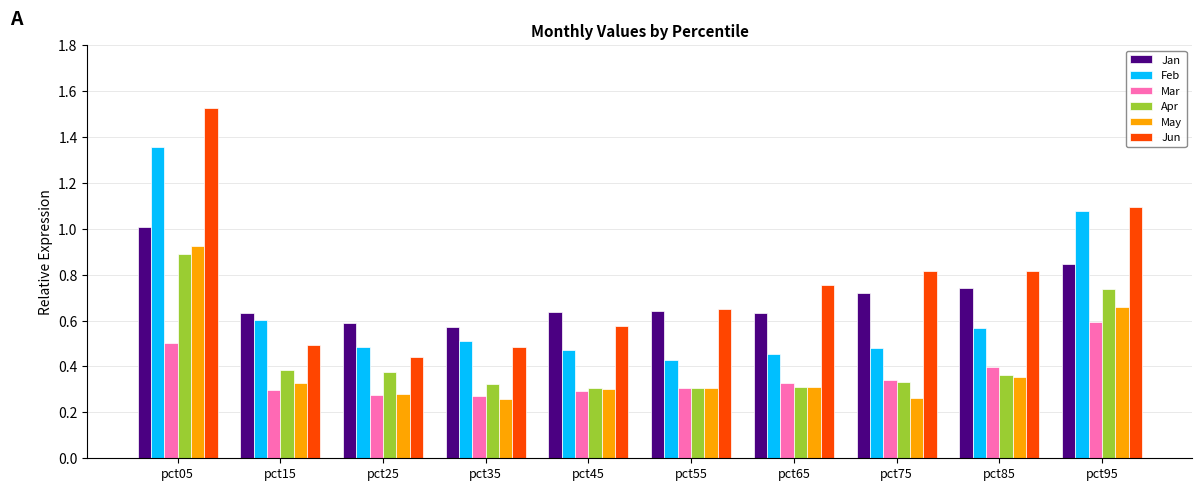

Which series has the widest spread of values?

Jun